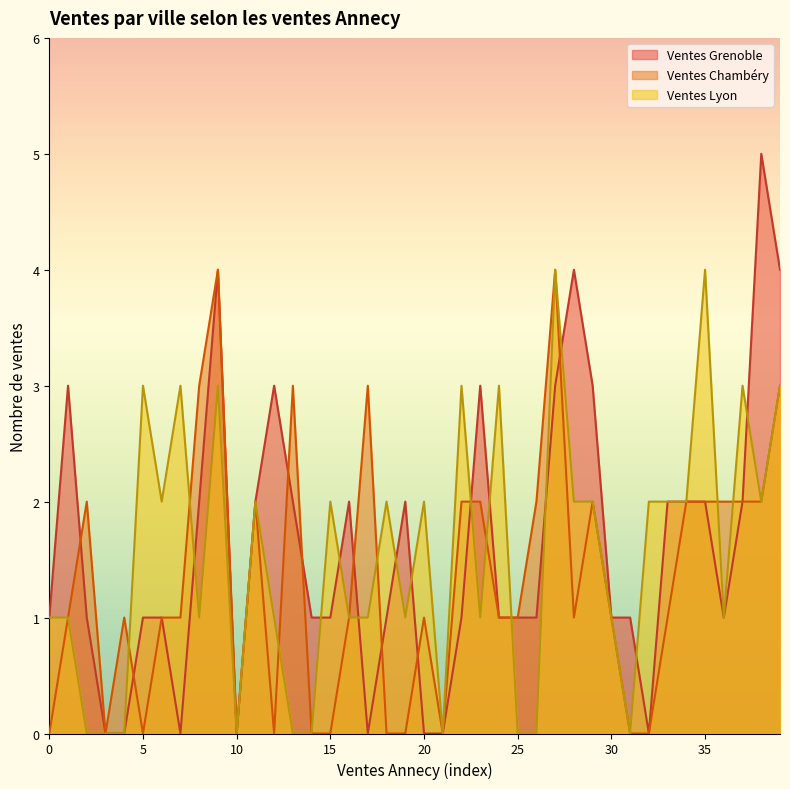

What is the average value of the Ventes Chambéry series?

1